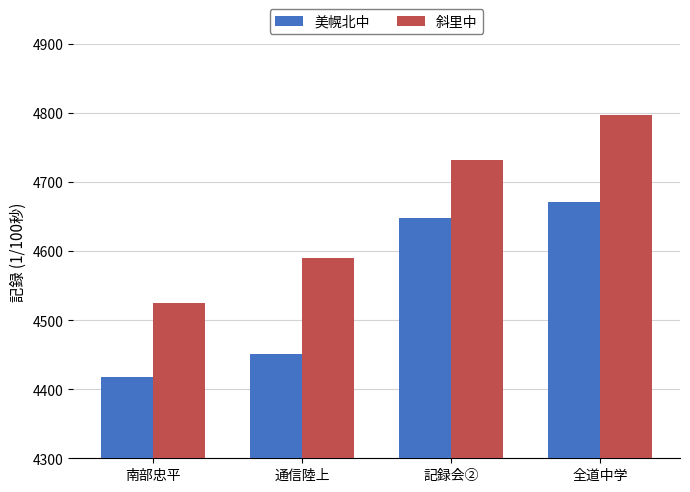

What is the spread (max minus min) of values at 全道中学?

125